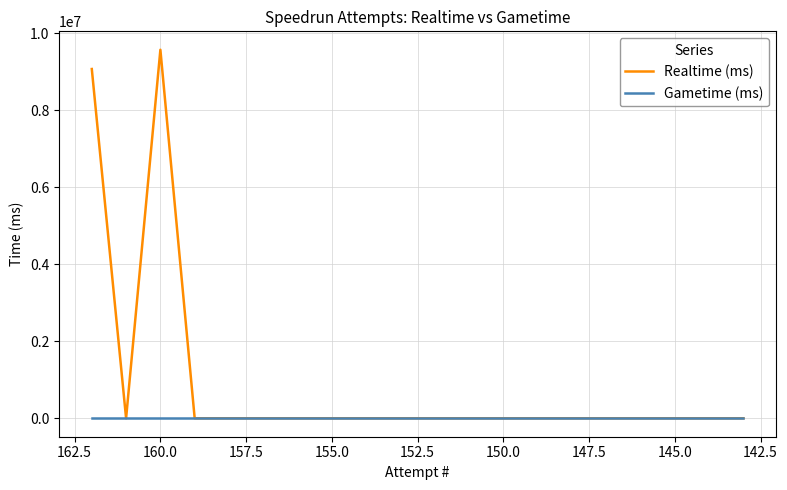

Count the number of categories in the chart.

20